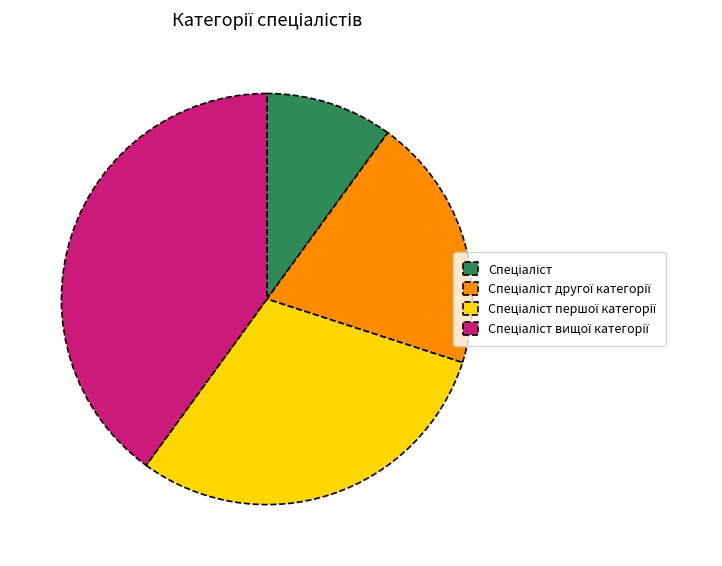

How many slices are in this pie chart?

4